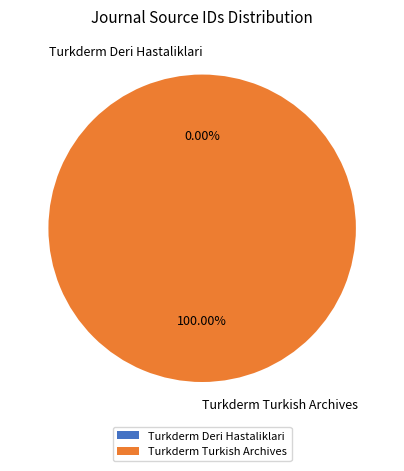

Is there any slice that represents more than half of the pie?

Yes